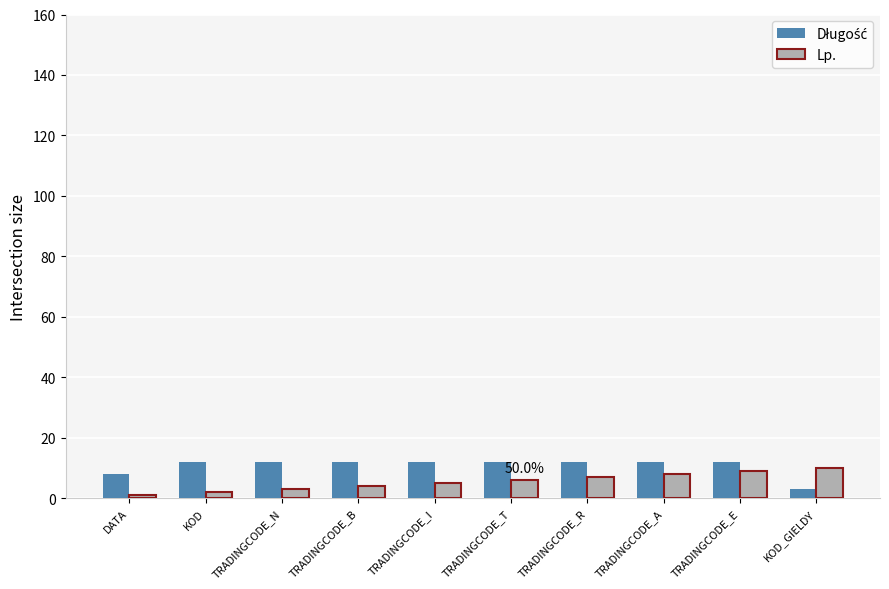

What is the sum of the Lp. values at TRADINGCODE_R and TRADINGCODE_B?

11